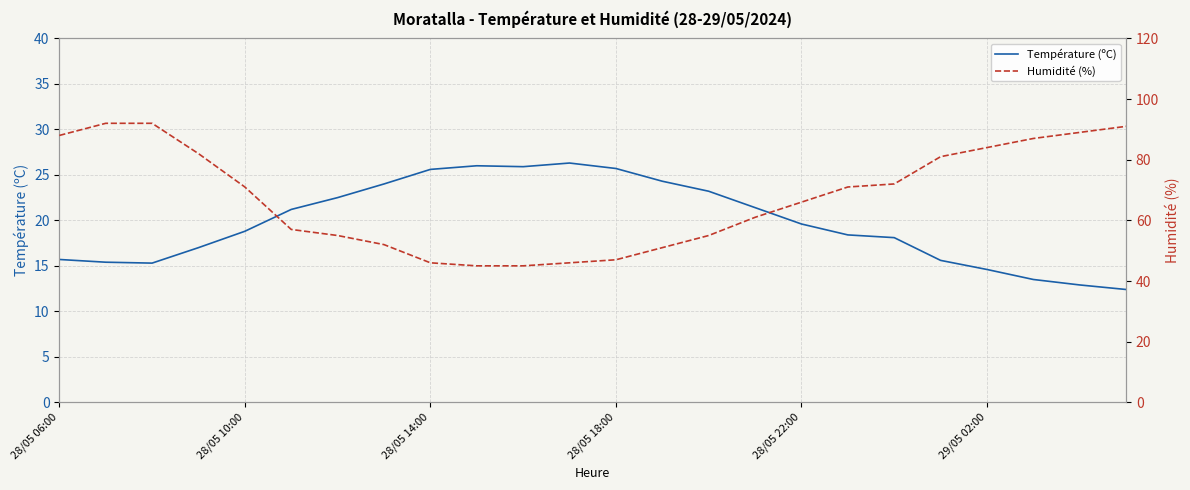

True or false: Température (ºC) has a value of 25.6 at 28/05 14:00.

True